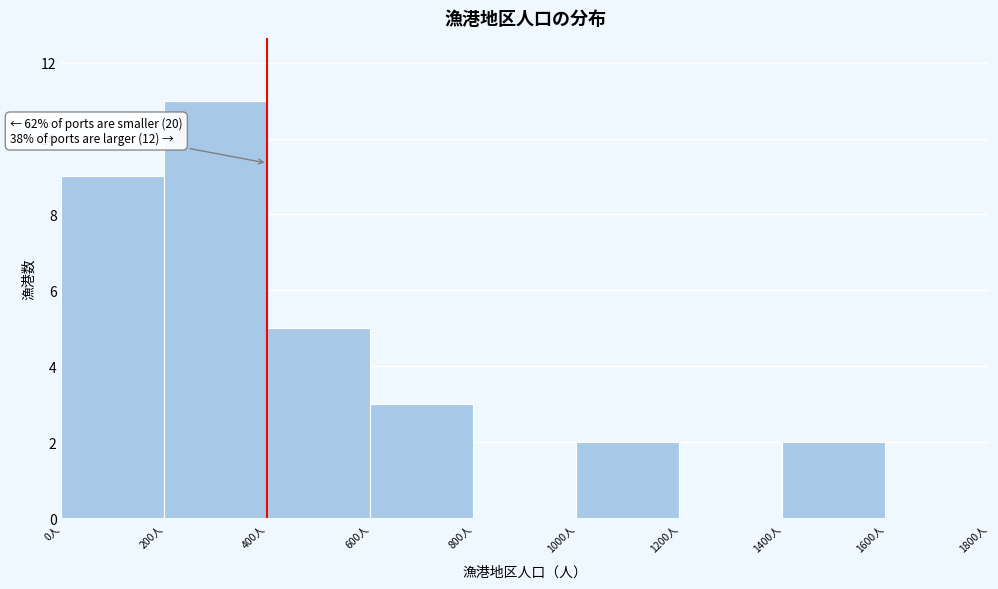

Which range on the x-axis has the tallest bar?

200 to 400